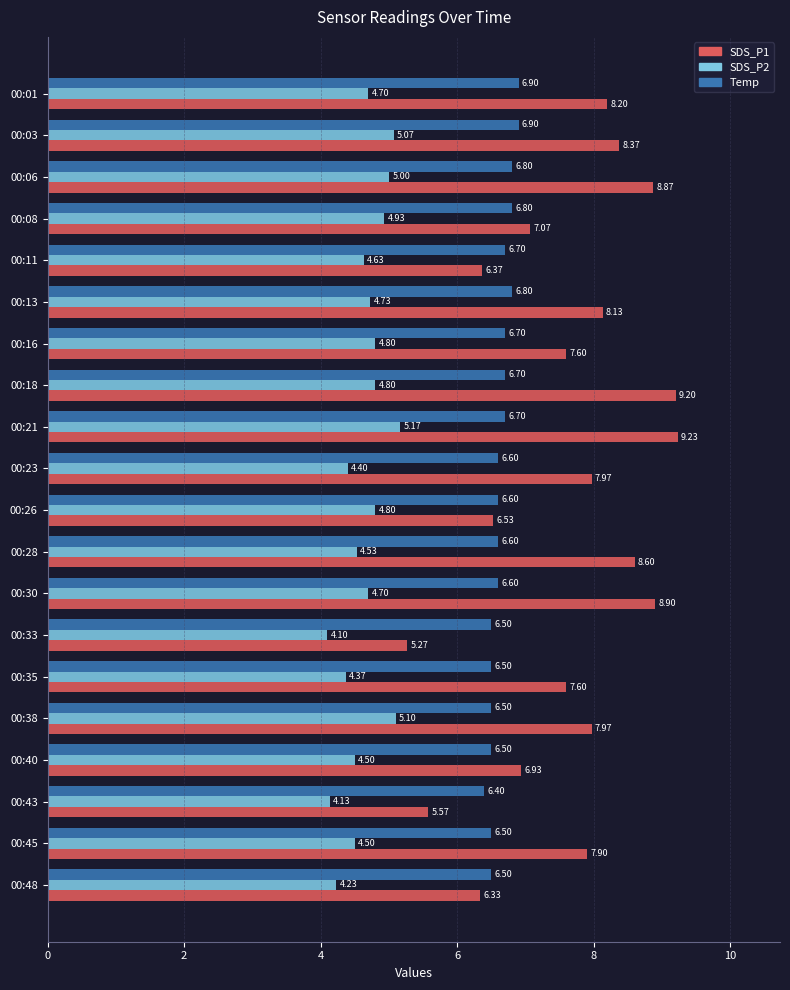

Rank the series by their maximum value, from highest to lowest.

SDS_P1, Temp, SDS_P2